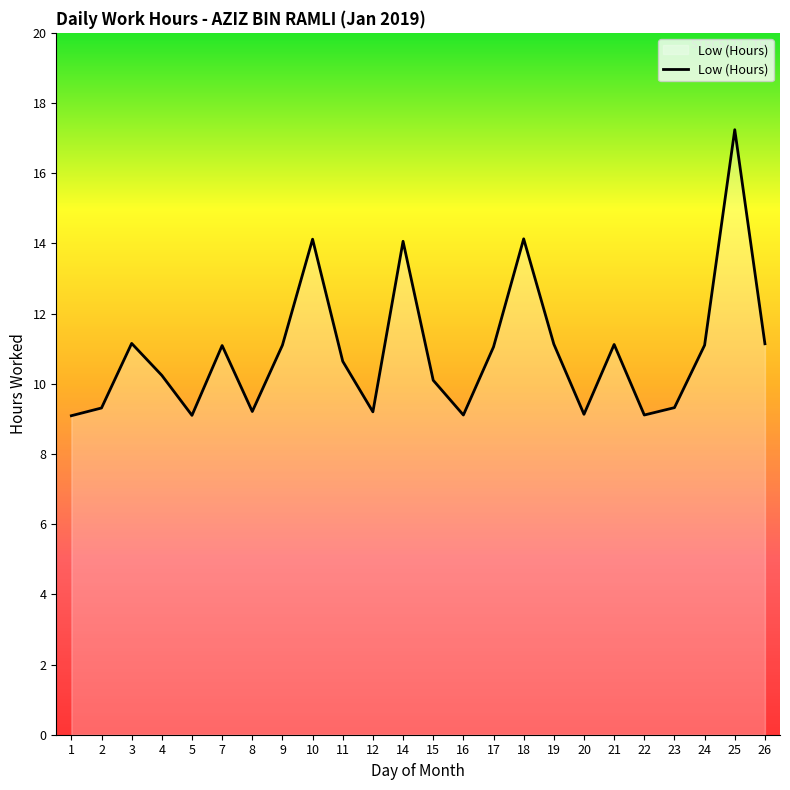

What is the ratio of the value at 2 to the value at 10?

0.7